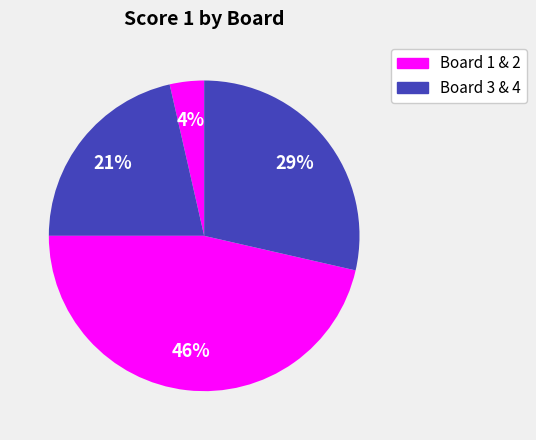

How many segments does this pie chart have?

4